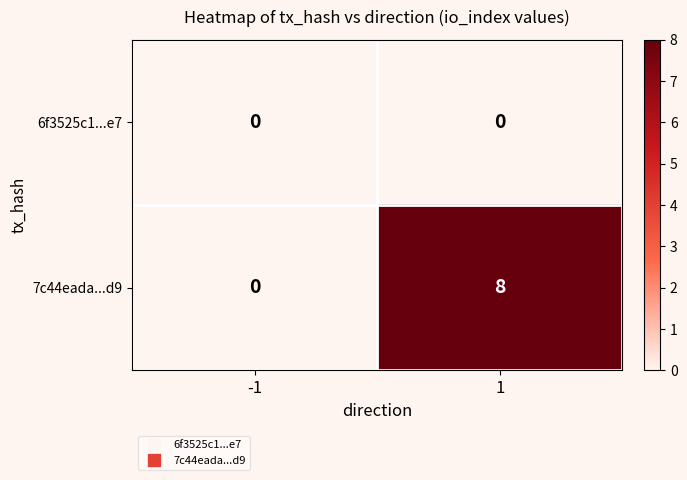

What is the average value of the 7c44eada...d9 series?

4